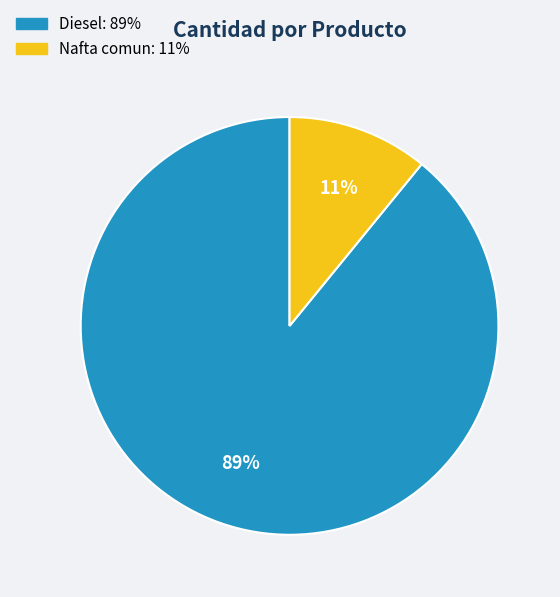

Rank the categories by value from highest to lowest.

Diesel, Nafta comun